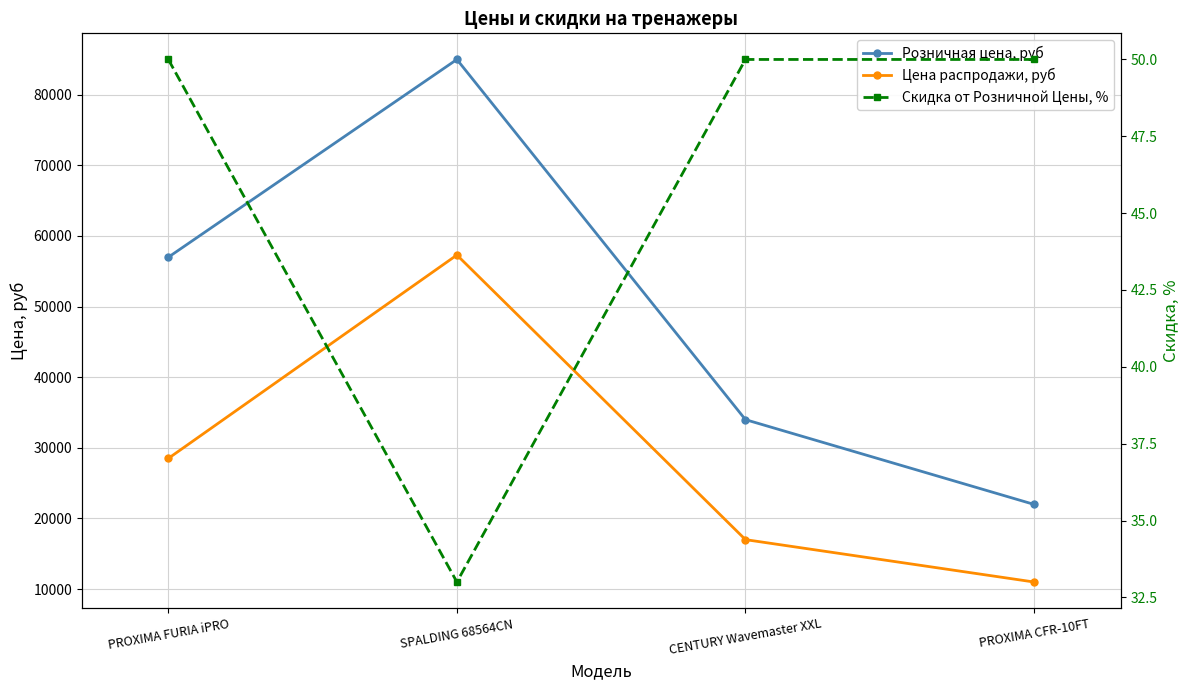

Rank the categories by Розничная цена, руб value from highest to lowest.

SPALDING 68564CN, PROXIMA FURIA iPRO, CENTURY Wavemaster XXL, PROXIMA CFR-10FT